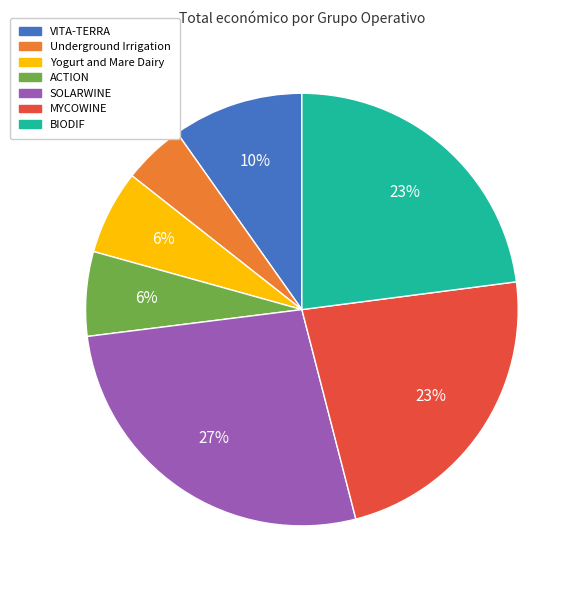

What percentage is the Underground Irrigation slice, to the nearest percent?

5%